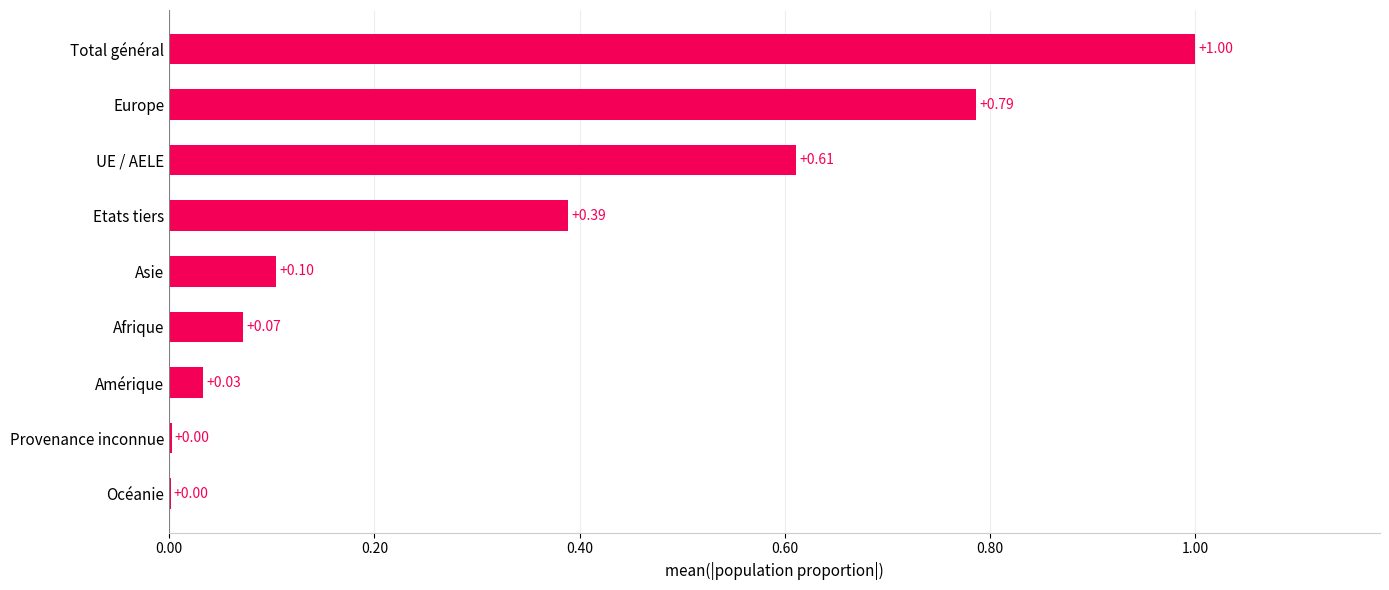

Between Total général and Océanie, which is larger?

Total général